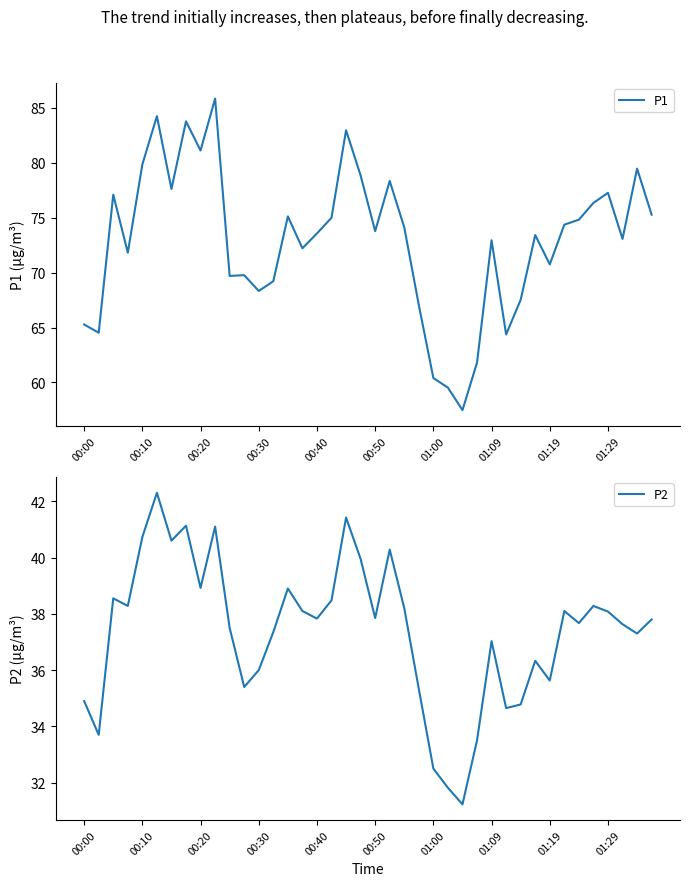

What are all the series names shown in the legend?

P1, P2